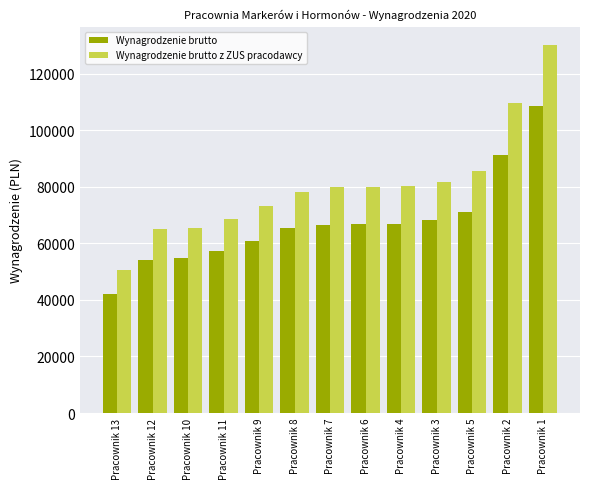

At which category does the chart reach its minimum across all series?

Pracownik 13